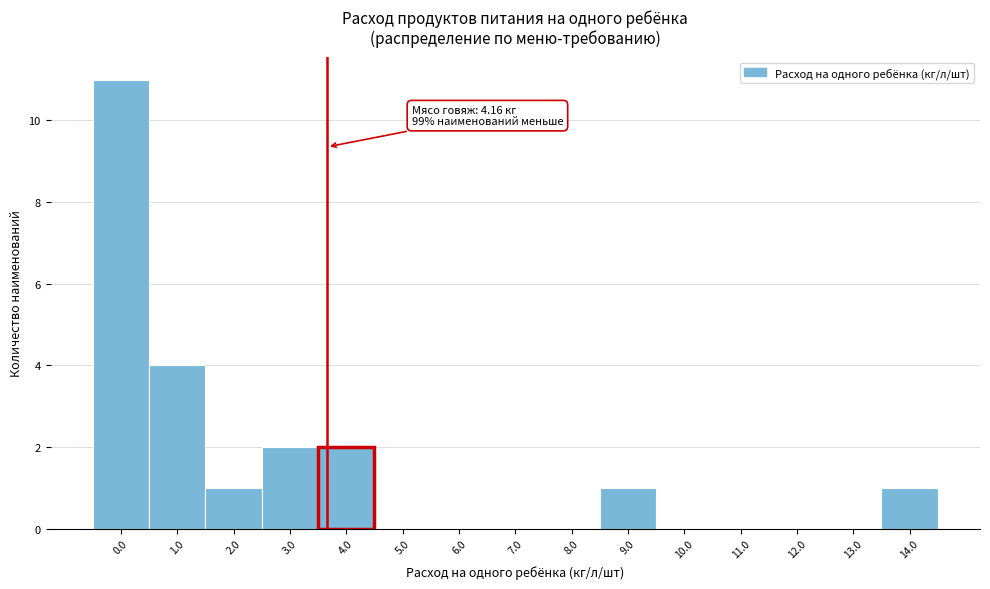

Reading left to right, list all the values displayed in this chart.

0.0=11	1.0=4	2.0=1	3.0=2	4.0=2	5.0=0	6.0=0	7.0=0	8.0=0	9.0=1	10.0=0	11.0=0	12.0=0	13.0=0	14.0=1